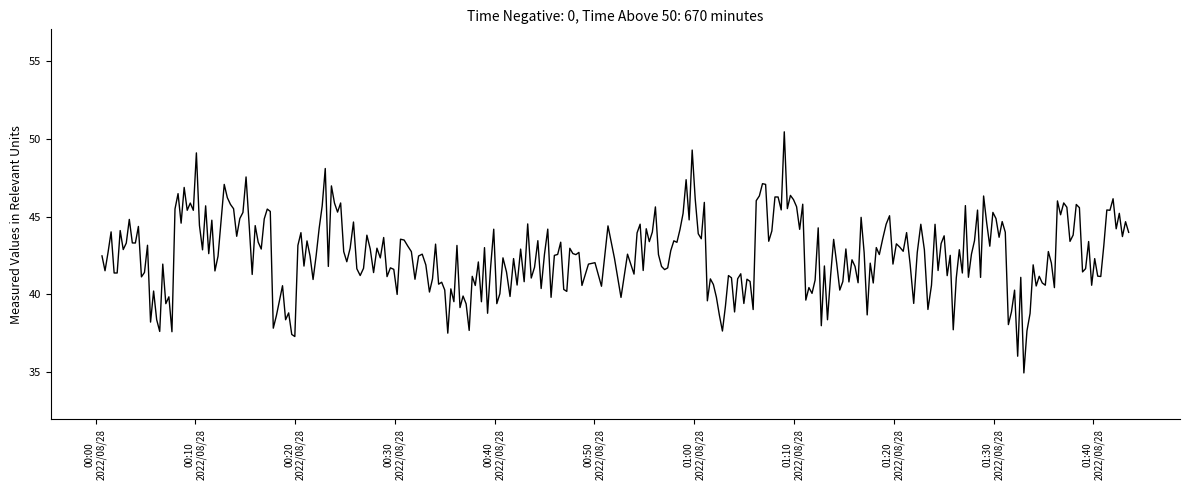

What is the maximum value shown in the chart?

50.4